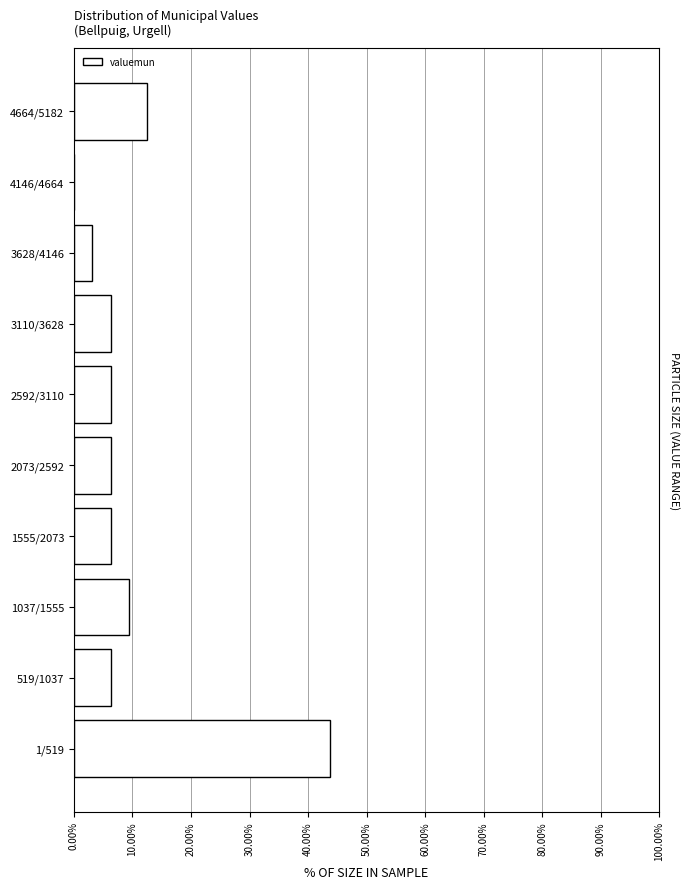

Where is the data nearest to the value 21?

4664/5182